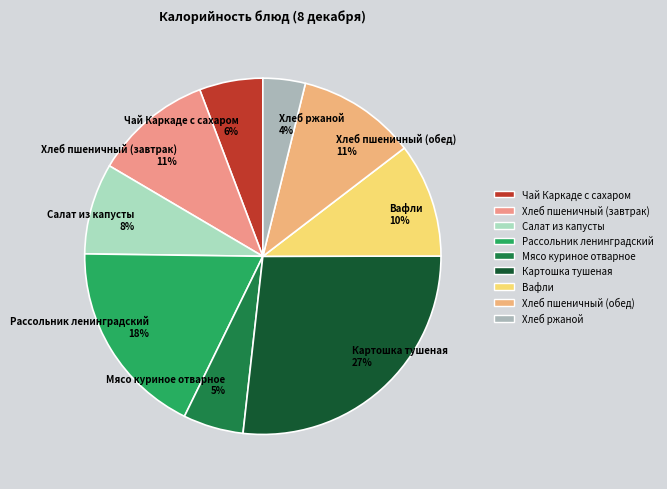

Is there any slice that represents more than half of the pie?

No